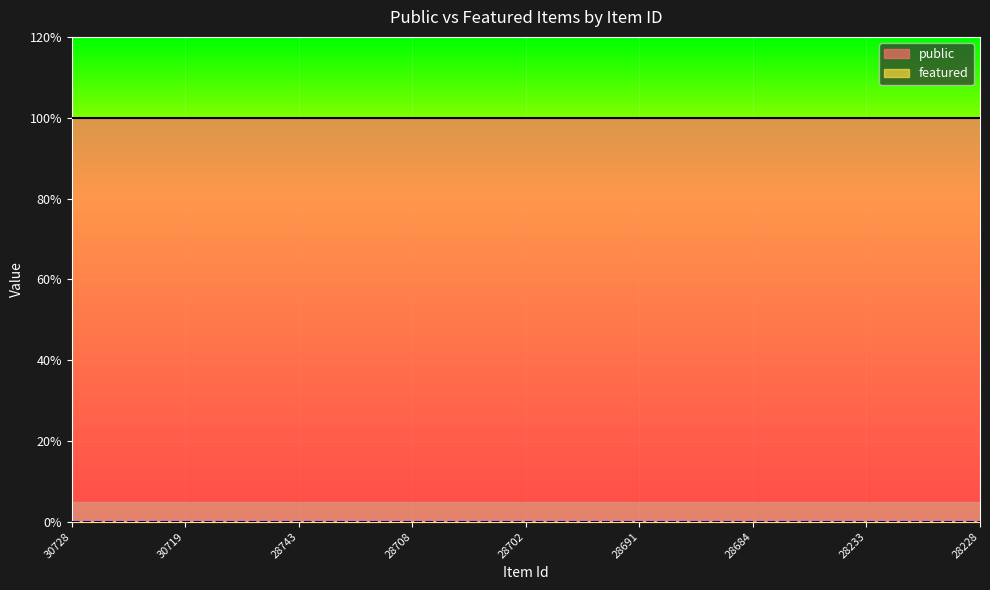

Which series has the widest spread of values?

public